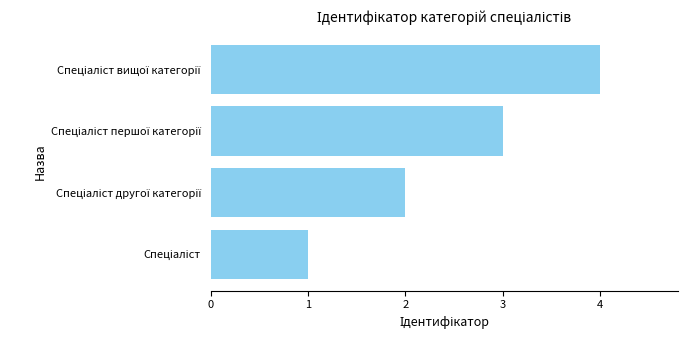

How many bars are there in total?

4